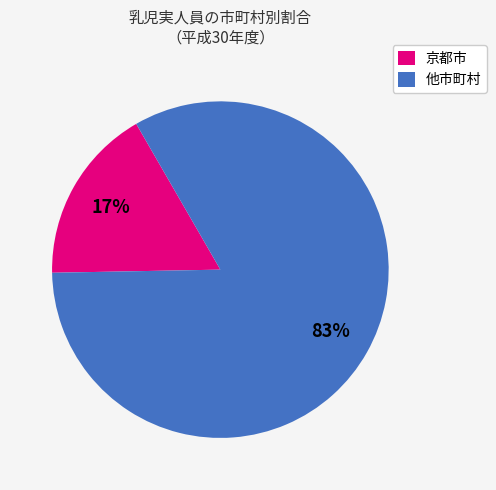

Which has a higher value, 京都市 or 他市町村?

他市町村